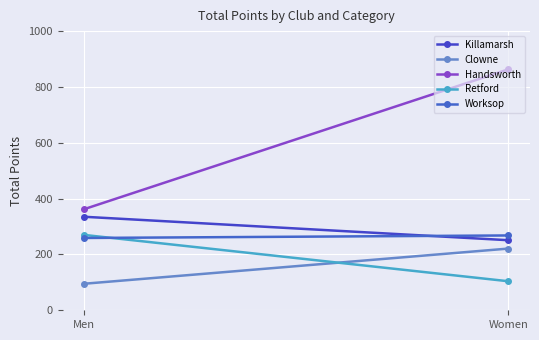

What are all the series names shown in the legend?

Killamarsh, Clowne, Handsworth, Retford, Worksop